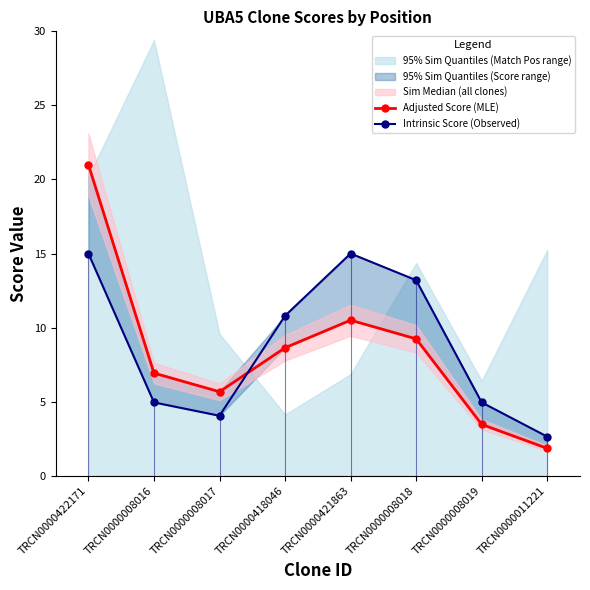

Does the chart have visible grid lines?

No